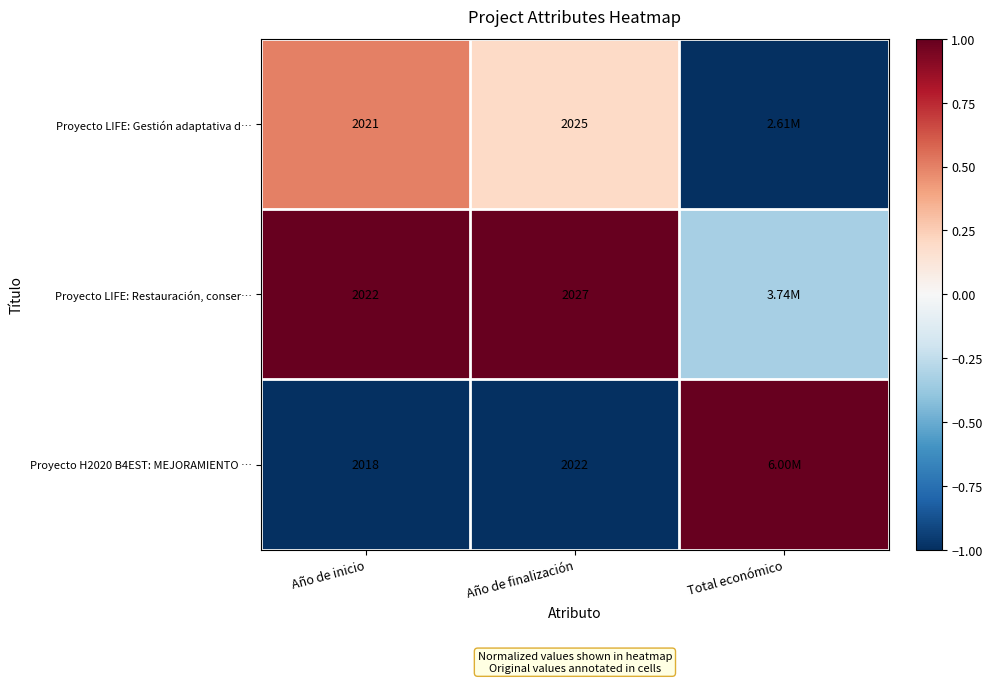

Is the value of Proyecto LIFE: Restauración, conser… at Año de inicio greater than the value of Proyecto H2020 B4EST: MEJORAMIENTO … at Año de inicio?

Yes